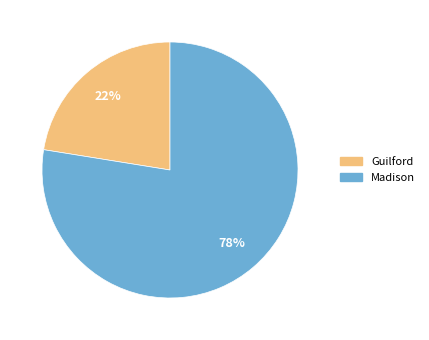

Is the sum of Madison and Guilford greater than half?

Yes